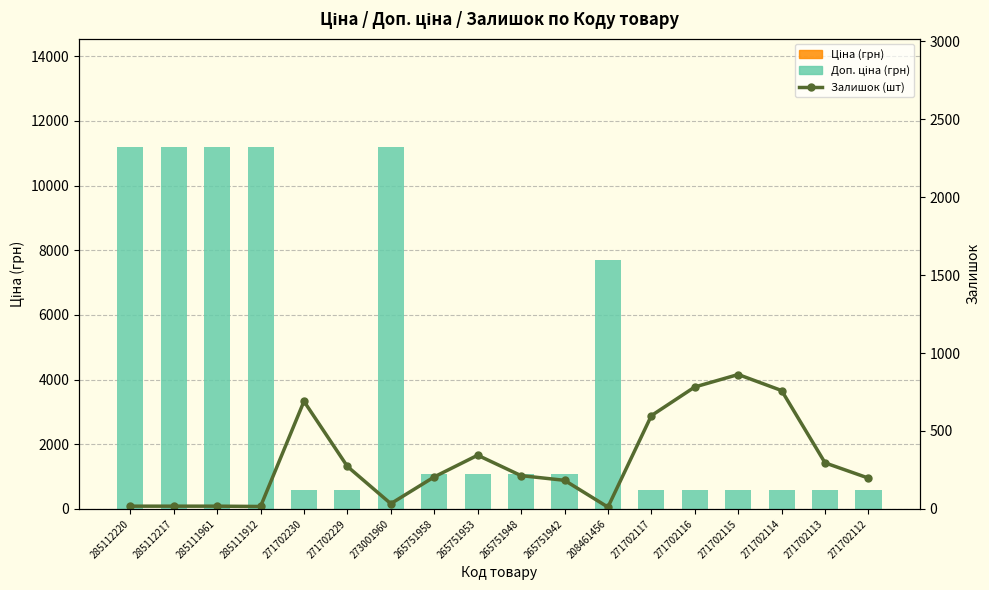

How many data points in Залишок (шт) are less than 213?

9